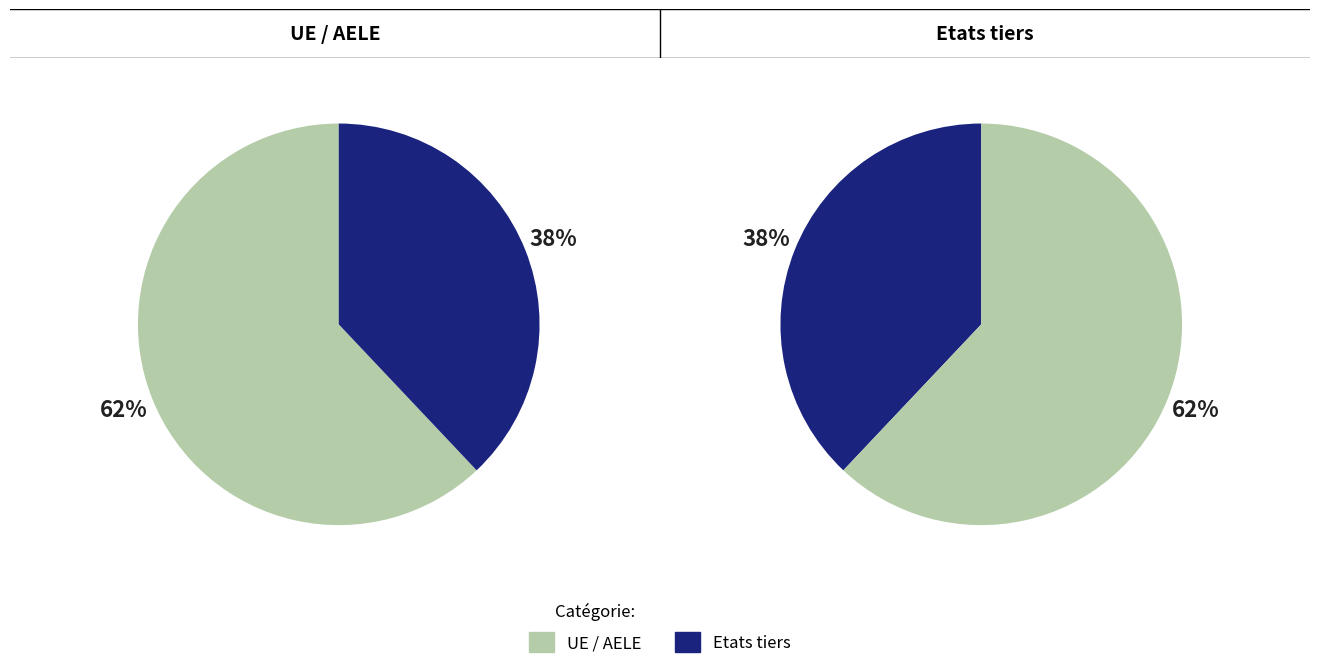

Which slice is the smallest?

Etats tiers